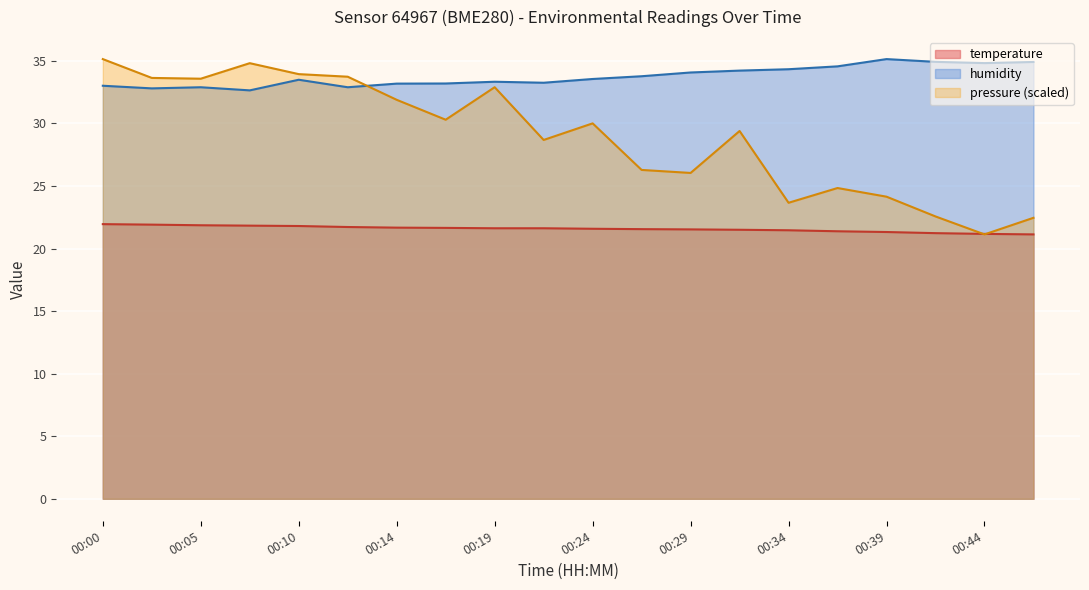

Which series has the largest total across all categories?

humidity